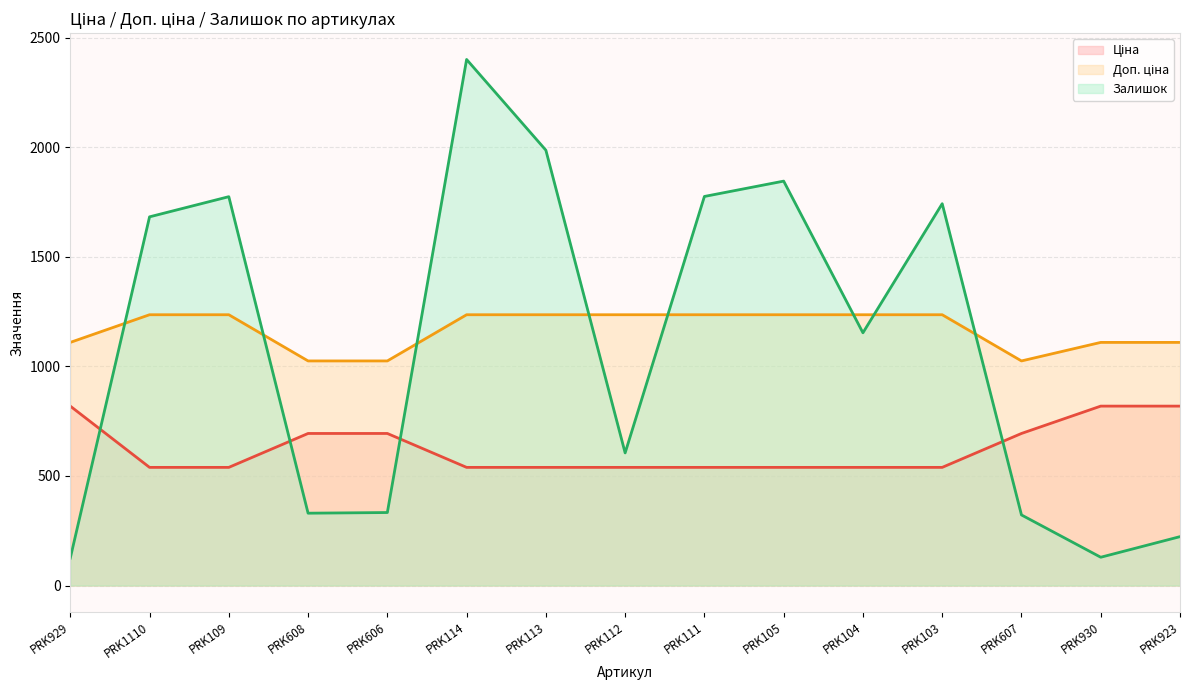

What is the sum of the Залишок values at PRK113 and PRK103?

3728.0